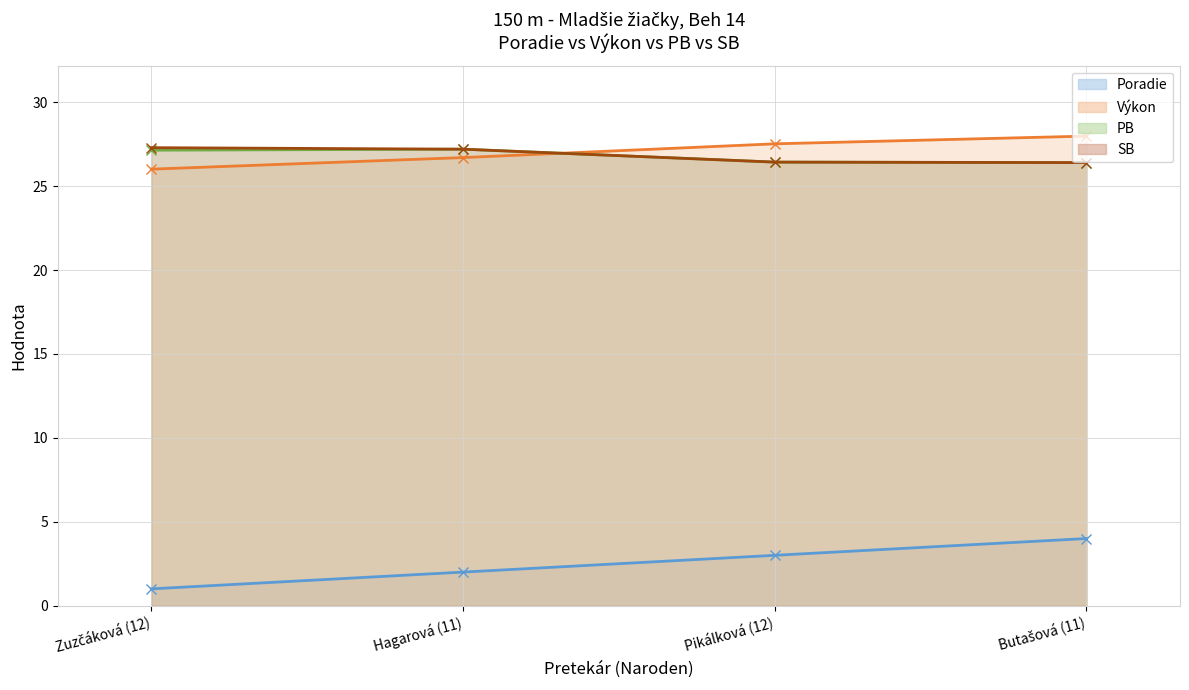

At which label does Výkon first exceed 27?

Pikálková (12)